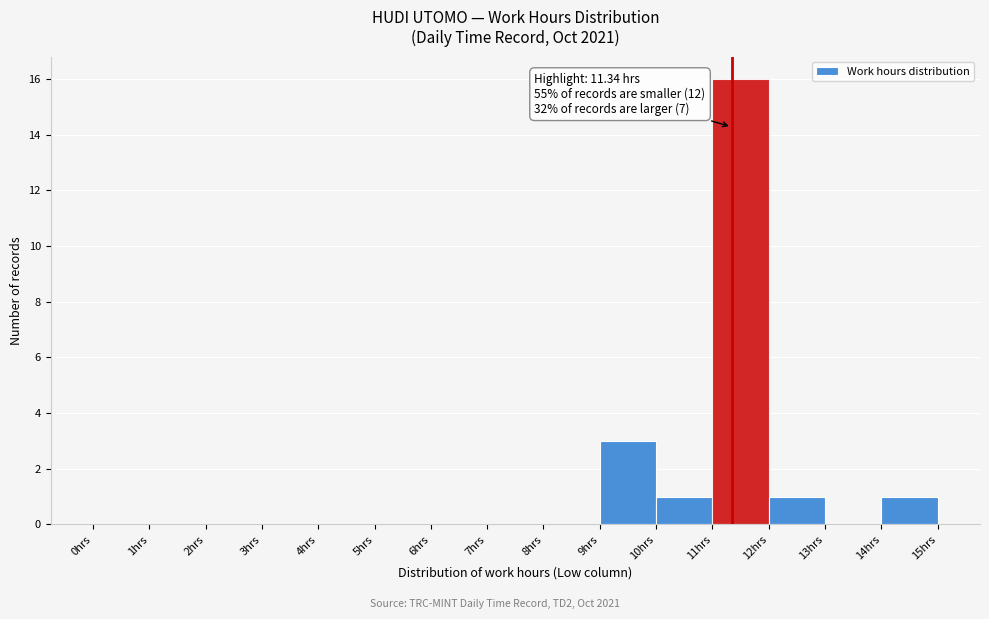

Over which range of the x-axis is the bar tallest?

11 to 12